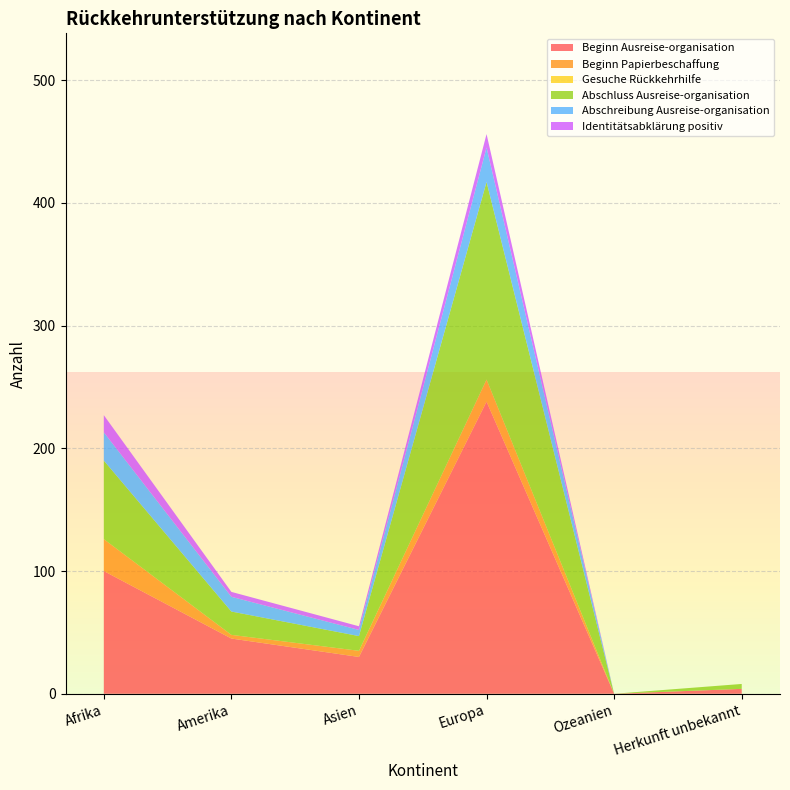

Reading left to right, list all the values displayed in this chart.

Beginn Ausreise-organisation: 100	45	30	238	0	4
Beginn Papierbeschaffung: 26	3	5	18	0	0
Gesuche Rückkehrhilfe: 0	0	0	0	0	0
Abschluss Ausreise-organisation: 64	19	12	161	0	4
Abschreibung Ausreise-organisation: 23	12	5	28	0	0
Identitätsabklärung positiv: 14	4	3	11	0	0